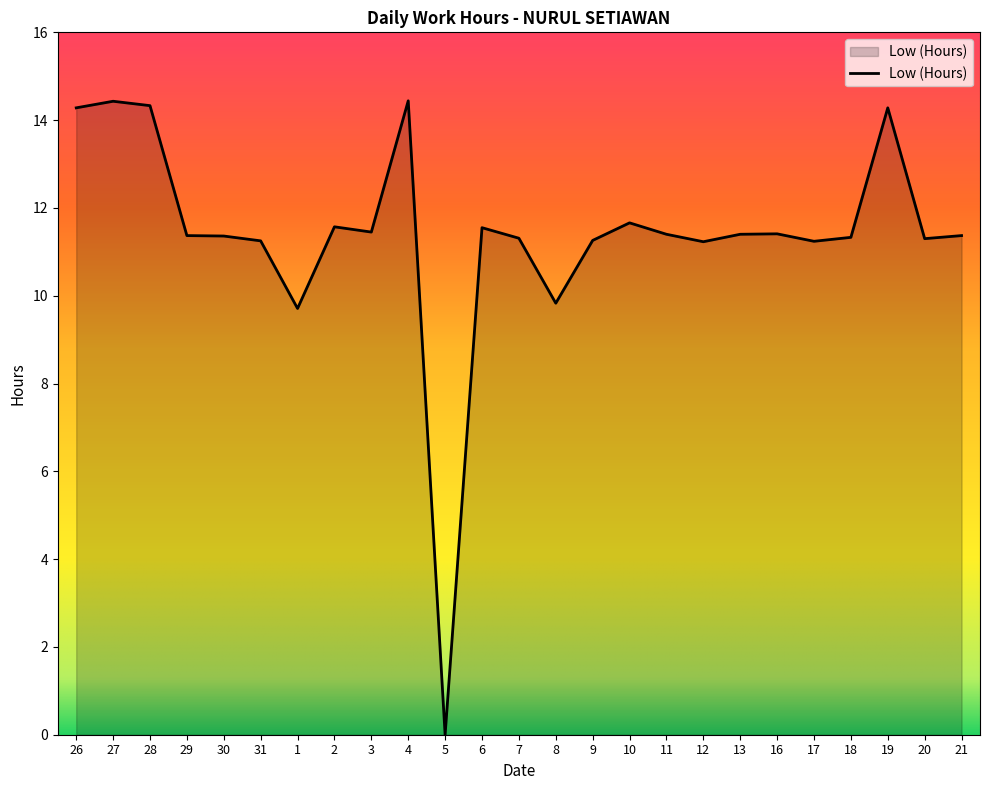

What is the change in value from 31 to 1?

-1.5